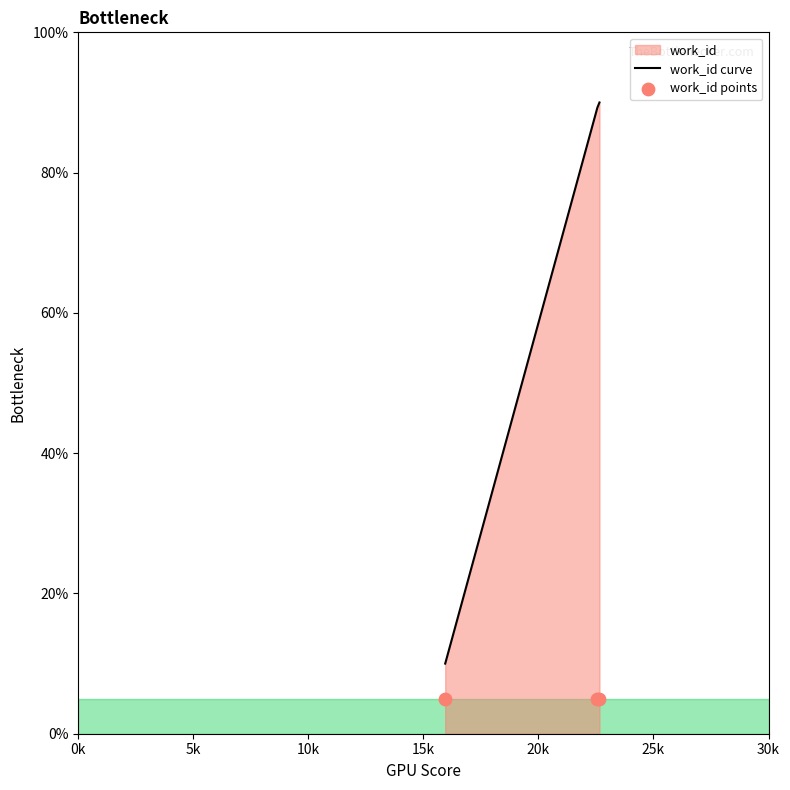

Approximately how many times larger is the value at 22563 compared to 15948?

8.9